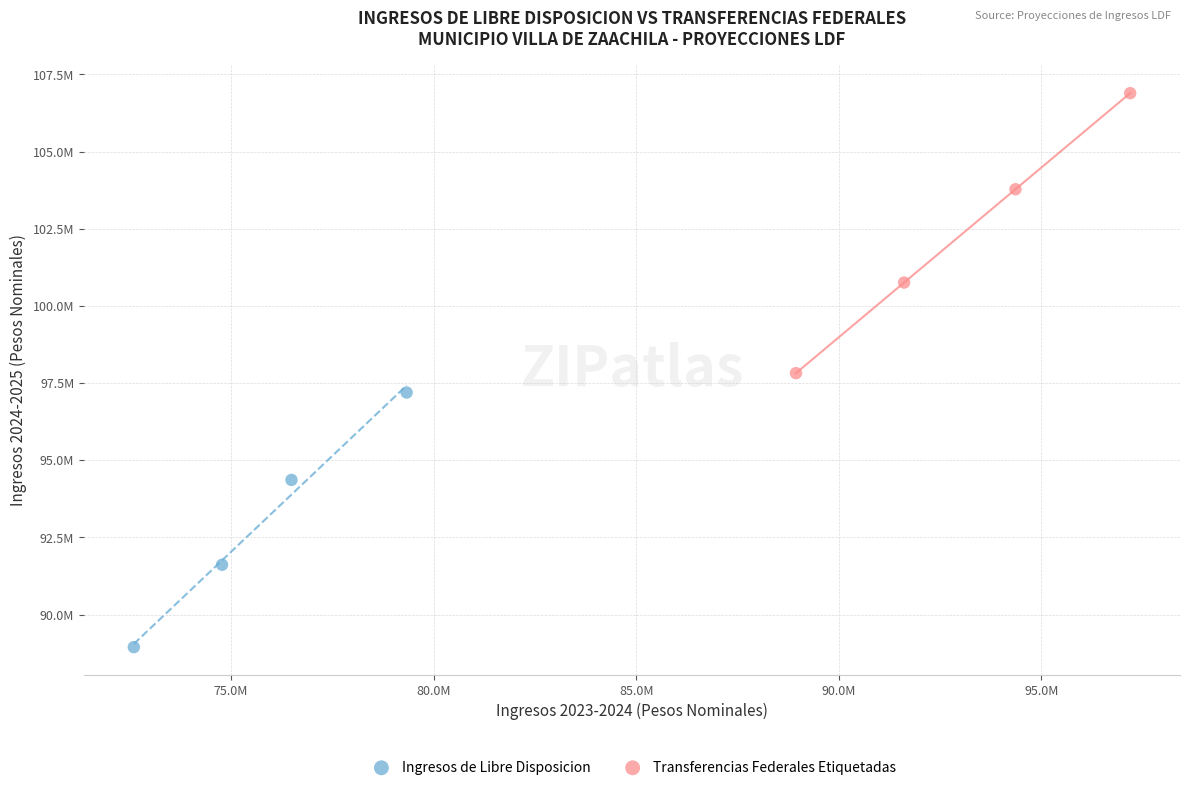

What are all the series names shown in the legend?

Ingresos de Libre Disposicion, Transferencias Federales Etiquetadas